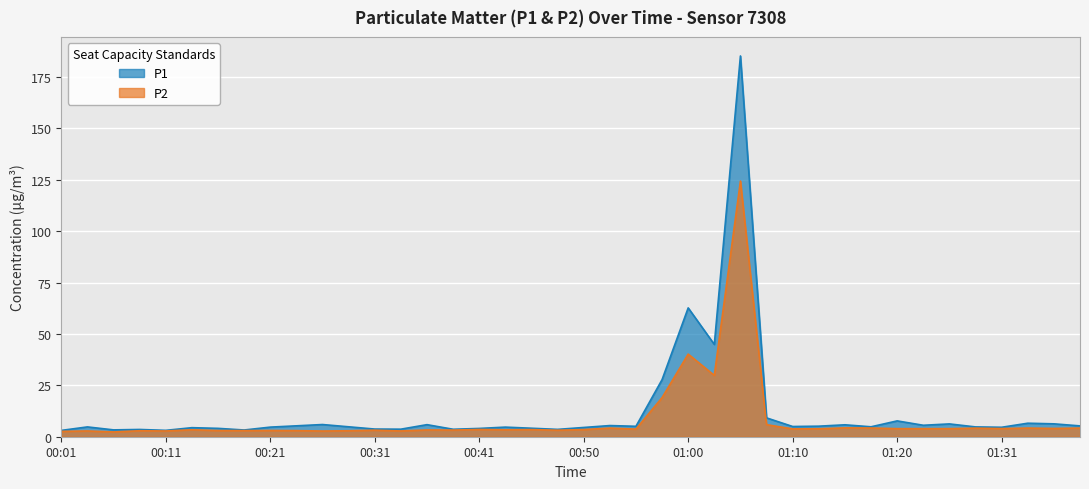

How many lines are shown in the chart?

2